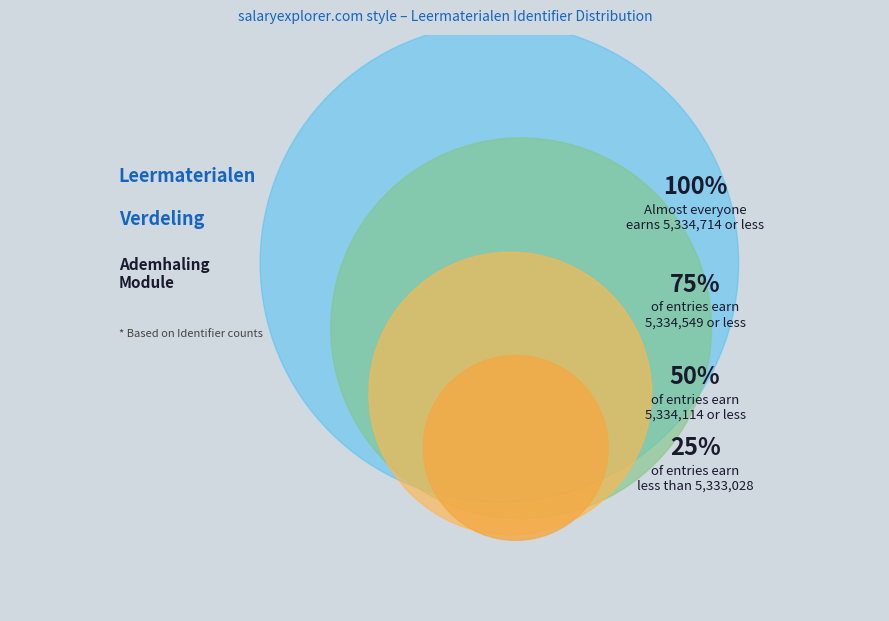

True or false: Oefentoets 1 accounts for 1% of the total.

False